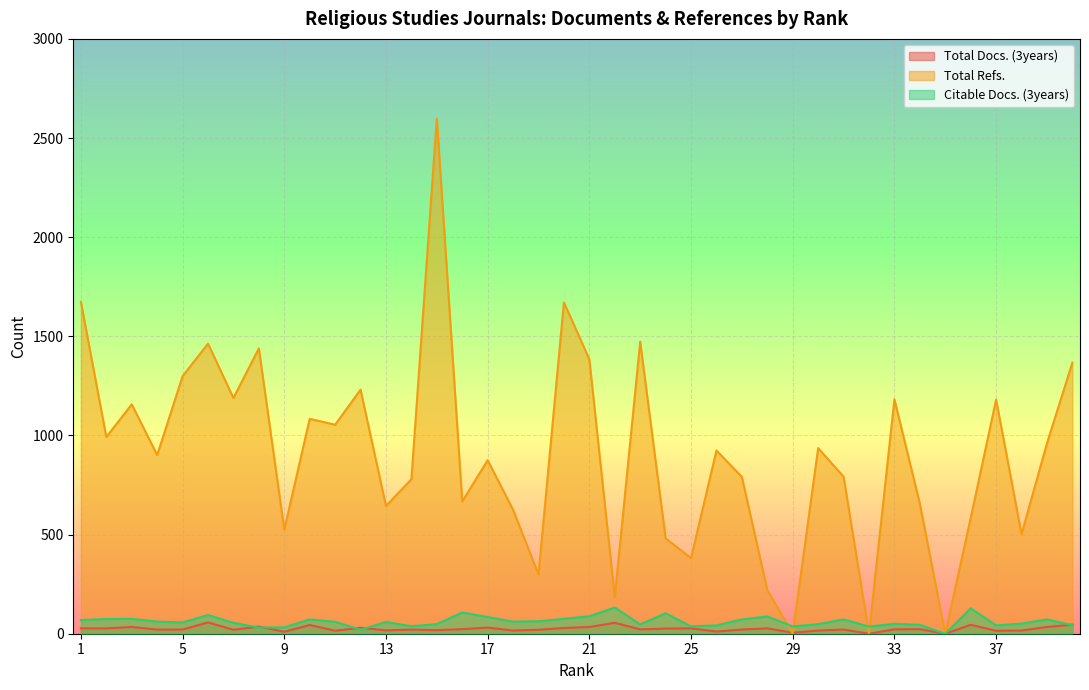

List the labels in order of Citable Docs. (3years) value, smallest first.

35, 12, 8, 9, 32, 25, 29, 14, 26, 37, 40, 34, 23, 15, 30, 33, 38, 7, 5, 13, 11, 4, 18, 19, 1, 10, 27, 31, 39, 2, 3, 20, 17, 28, 21, 6, 24, 16, 36, 22